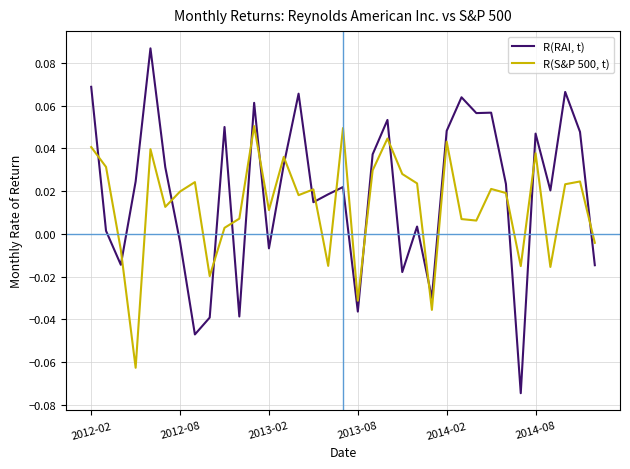

Which series has the largest range (max minus min)?

R(RAI, t)